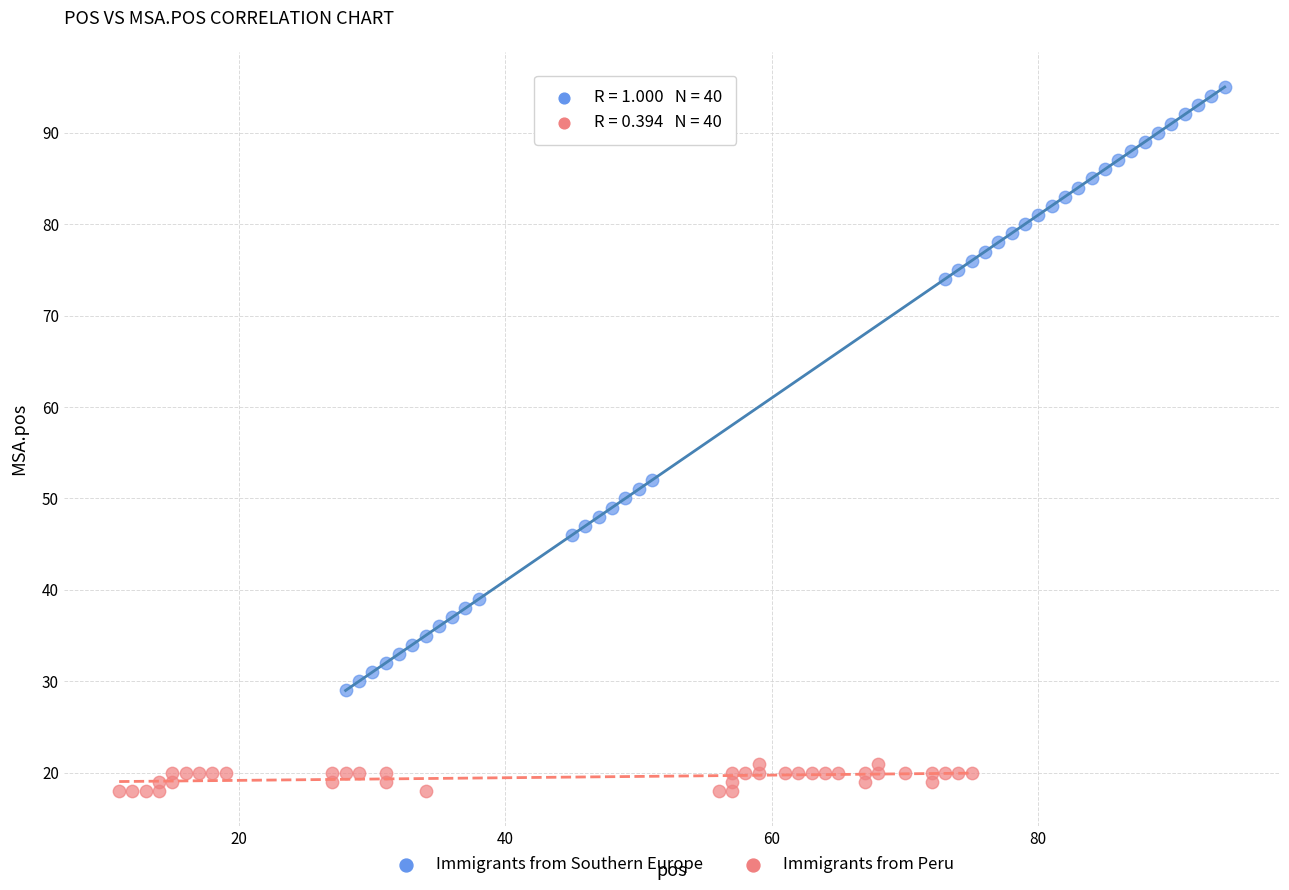

Which series has the widest spread of Y values?

Immigrants from Southern Europe